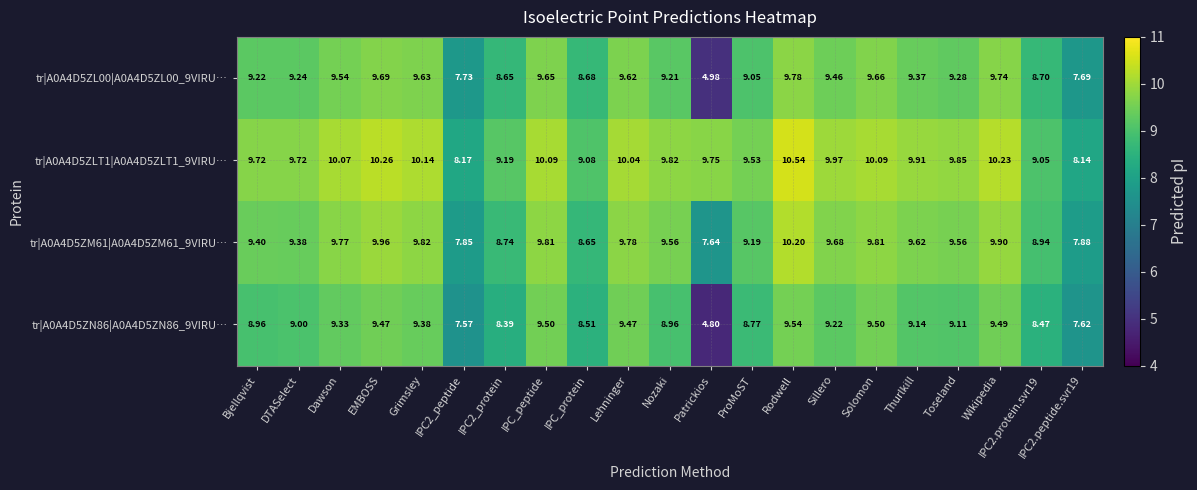

At how many categories does at least one series exceed 8?

21